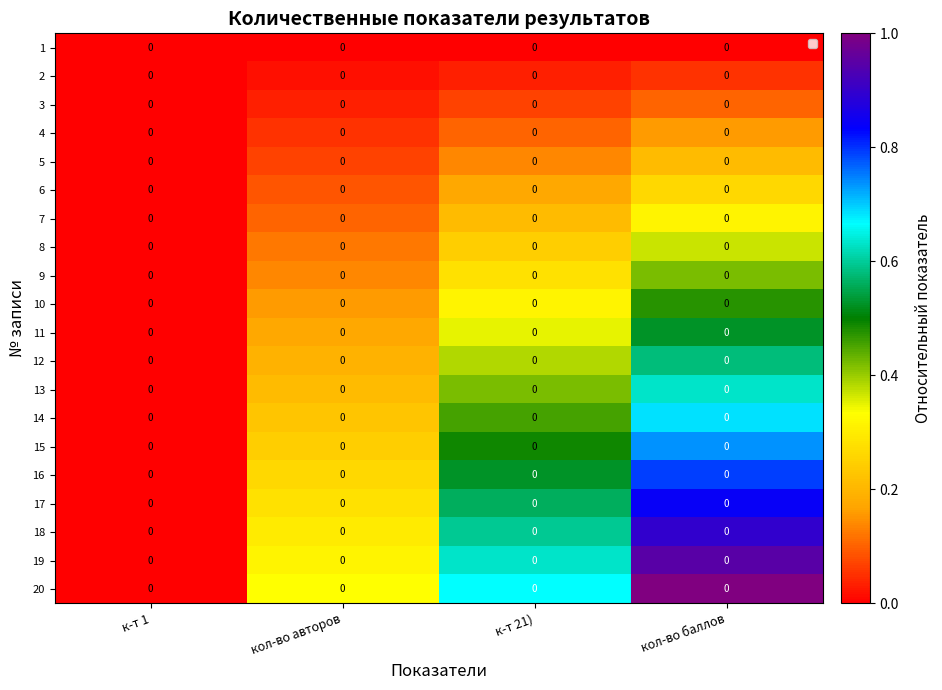

Reading left to right, what are all the values shown in this chart?

1: к-т 1=0.0	кол-во авторов=0.0	к-т 21)=0.0	кол-во баллов=0.0
2: к-т 1=0.0	кол-во авторов=0.0	к-т 21)=0.0	кол-во баллов=0.0
3: к-т 1=0.0	кол-во авторов=0.0	к-т 21)=0.0	кол-во баллов=0.0
4: к-т 1=0.0	кол-во авторов=0.0	к-т 21)=0.0	кол-во баллов=0.0
5: к-т 1=0.0	кол-во авторов=0.0	к-т 21)=0.0	кол-во баллов=0.0
6: к-т 1=0.0	кол-во авторов=0.0	к-т 21)=0.0	кол-во баллов=0.0
7: к-т 1=0.0	кол-во авторов=0.0	к-т 21)=0.0	кол-во баллов=0.0
8: к-т 1=0.0	кол-во авторов=0.0	к-т 21)=0.0	кол-во баллов=0.0
9: к-т 1=0.0	кол-во авторов=0.0	к-т 21)=0.0	кол-во баллов=0.0
10: к-т 1=0.0	кол-во авторов=0.0	к-т 21)=0.0	кол-во баллов=0.0
11: к-т 1=0.0	кол-во авторов=0.0	к-т 21)=0.0	кол-во баллов=0.0
12: к-т 1=0.0	кол-во авторов=0.0	к-т 21)=0.0	кол-во баллов=0.0
13: к-т 1=0.0	кол-во авторов=0.0	к-т 21)=0.0	кол-во баллов=0.0
14: к-т 1=0.0	кол-во авторов=0.0	к-т 21)=0.0	кол-во баллов=0.0
15: к-т 1=0.0	кол-во авторов=0.0	к-т 21)=0.0	кол-во баллов=0.0
16: к-т 1=0.0	кол-во авторов=0.0	к-т 21)=0.0	кол-во баллов=0.0
17: к-т 1=0.0	кол-во авторов=0.0	к-т 21)=0.0	кол-во баллов=0.0
18: к-т 1=0.0	кол-во авторов=0.0	к-т 21)=0.0	кол-во баллов=0.0
19: к-т 1=0.0	кол-во авторов=0.0	к-т 21)=0.0	кол-во баллов=0.0
20: к-т 1=0.0	кол-во авторов=0.0	к-т 21)=0.0	кол-во баллов=0.0